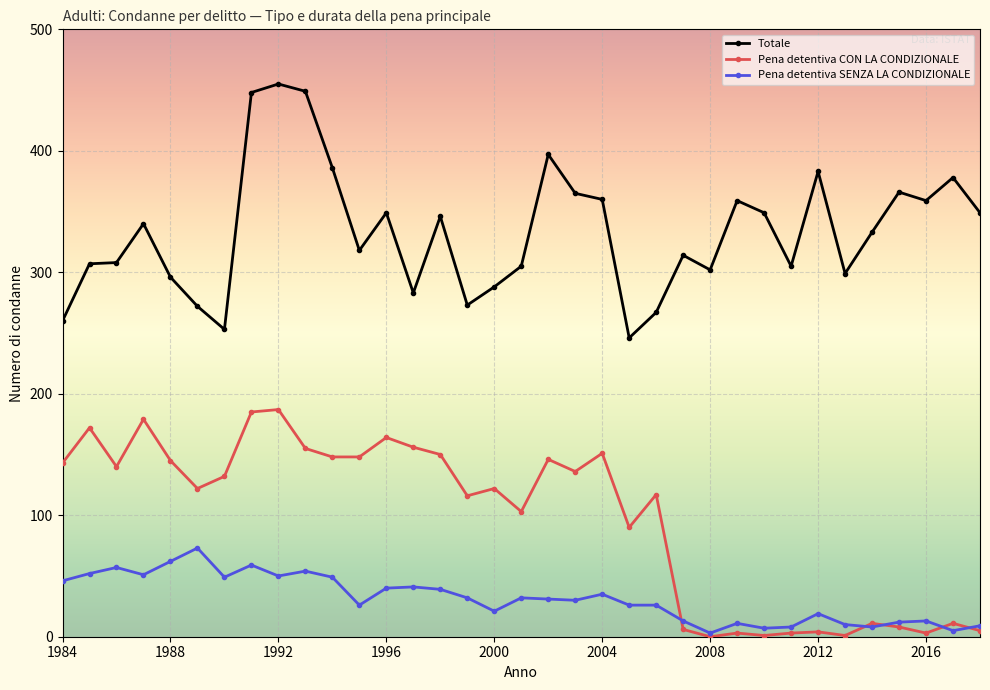

List the series in order of their overall mean, lowest first.

Pena detentiva SENZA LA CONDIZIONALE, Pena detentiva CON LA CONDIZIONALE, Totale